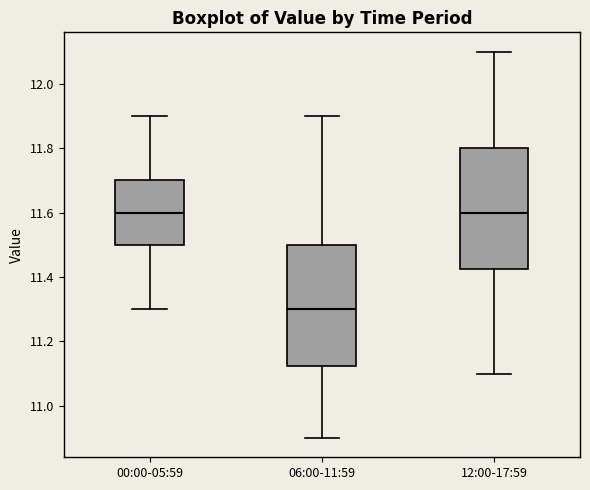

Where is the lower edge of the box for 06:00-11:59 on the y-axis? The values are not printed on the chart, so give them approximately, as read against the axis.

11.12